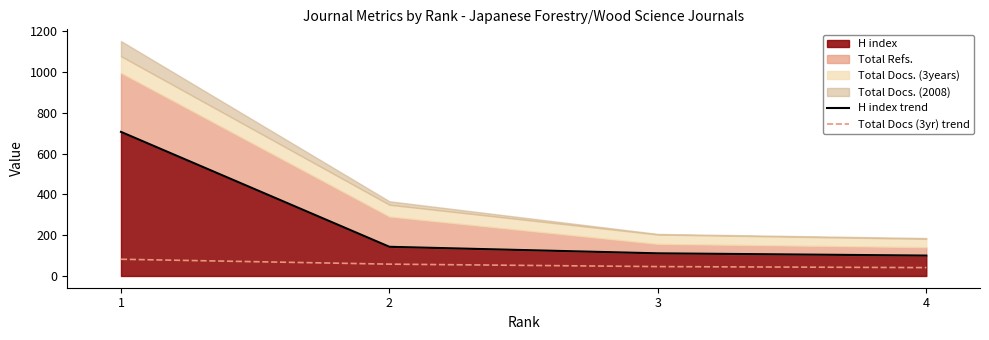

Which series has the largest total across all categories?

H index trend